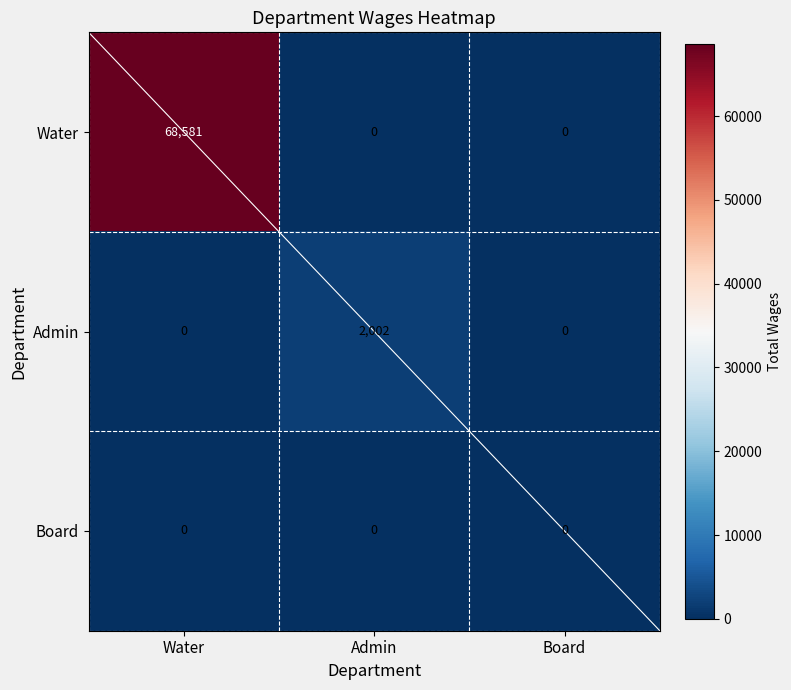

What is the difference between the Admin values at Admin and Water?

2002